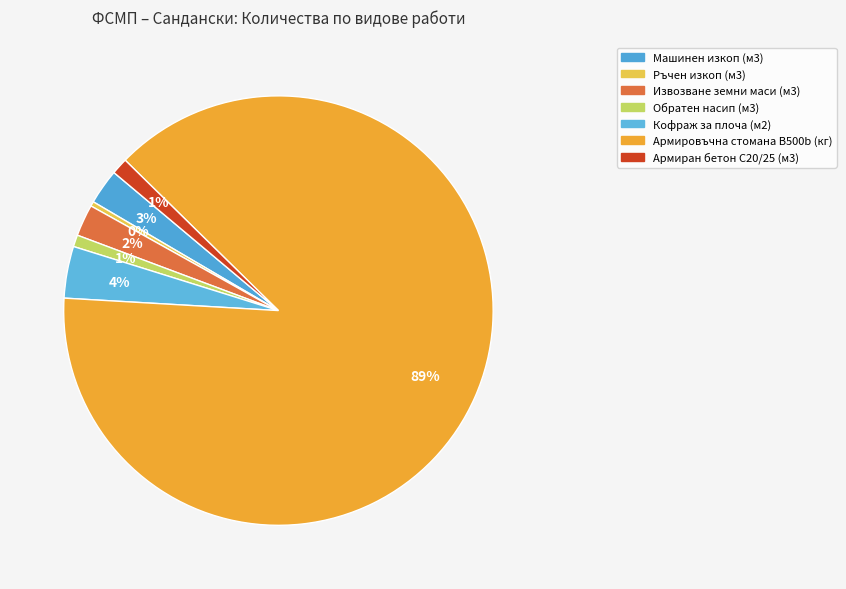

What is the change in value from Ръчен изкоп (м3) to Извозване земни маси (м3)?

+1.2